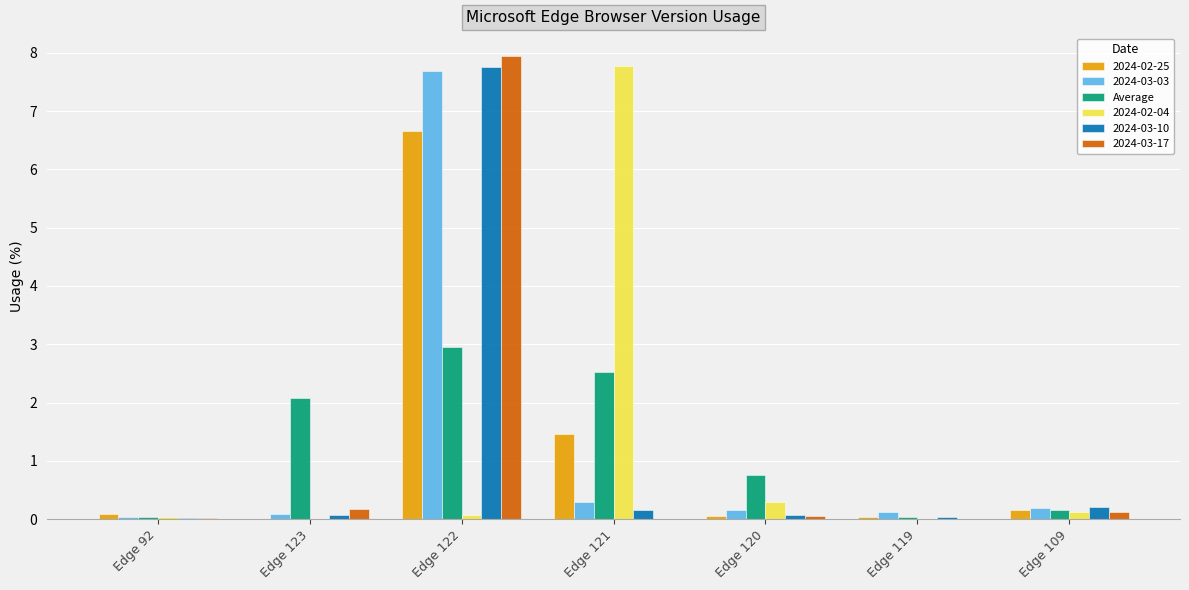

Is it true that 2024-03-17 equals 0.0 at Edge 119?

True